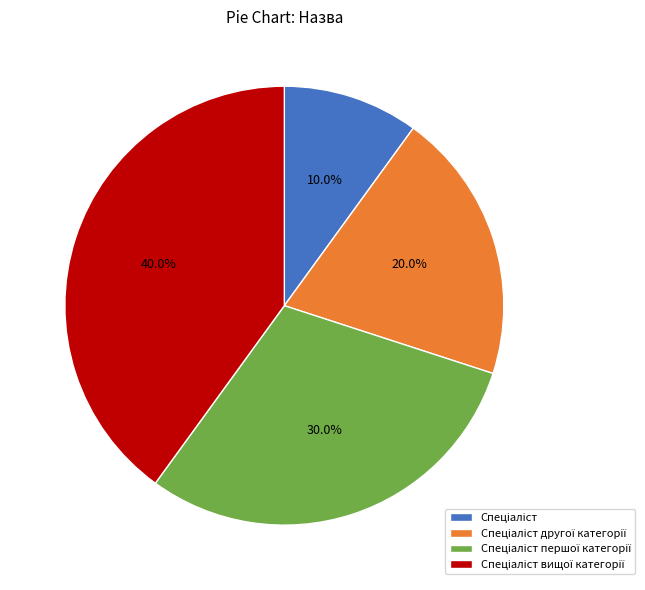

Is there any slice that represents more than half of the pie?

No